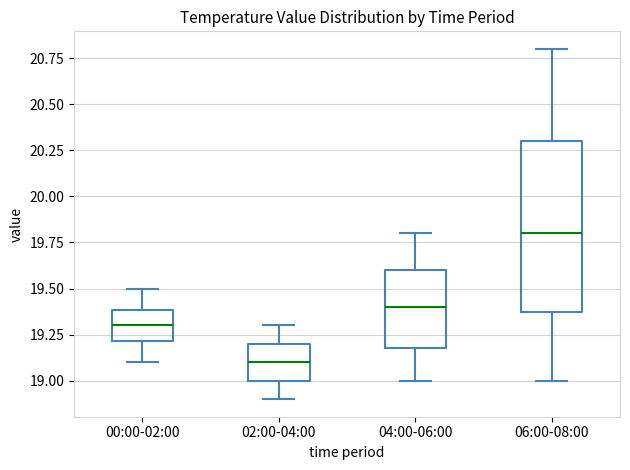

Reading left to right, transcribe this box plot: for each box, give where its median line is, the range the box spans, and where its two whiskers end, as read against the y-axis. The values are not printed on the chart, so give them approximately, as read against the axis.

00:00-02:00: median 19.3, box 19.2 to 19.4, whiskers 19.1 to 19.5
02:00-04:00: median 19.1, box 19.0 to 19.2, whiskers 18.9 to 19.3
04:00-06:00: median 19.4, box 19.2 to 19.6, whiskers 19.0 to 19.8
06:00-08:00: median 19.8, box 19.4 to 20.3, whiskers 19.0 to 20.8